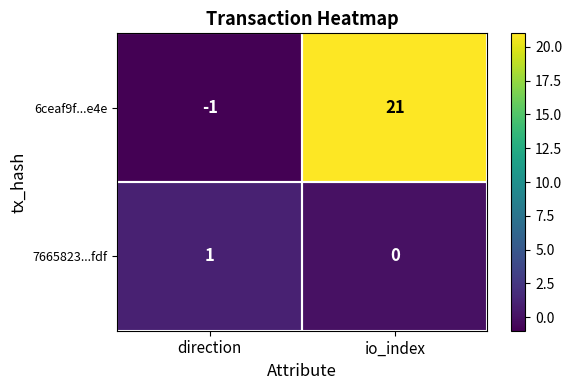

What is the difference between the maximum and minimum values in the 6ceaf9f...e4e series?

22